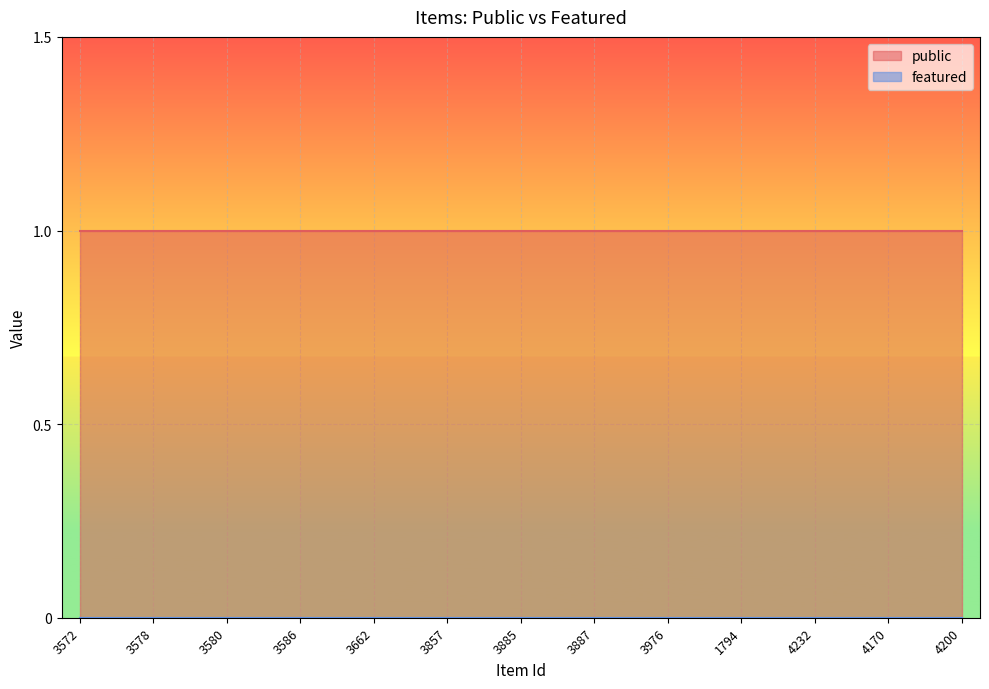

How many lines are shown in the chart?

2